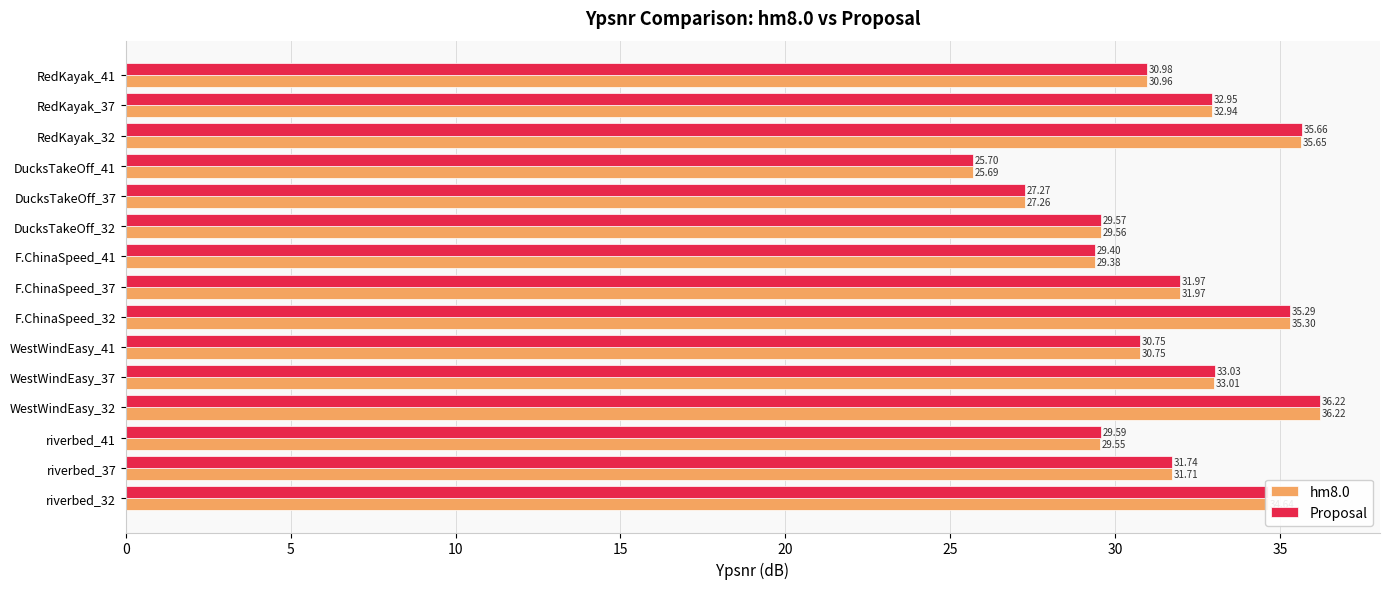

At how many categories does at least one series exceed 34?

4